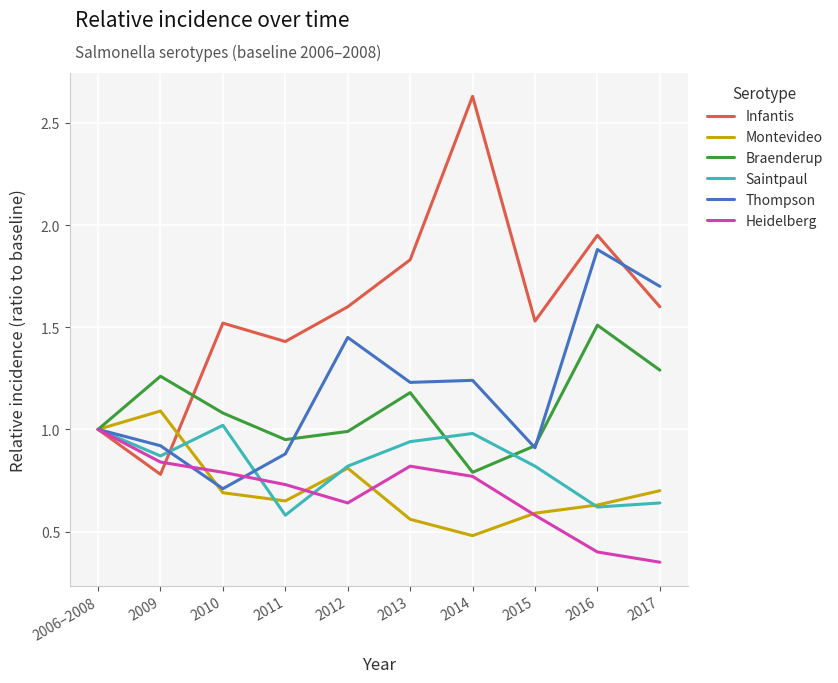

What position from the left is 2011?

4